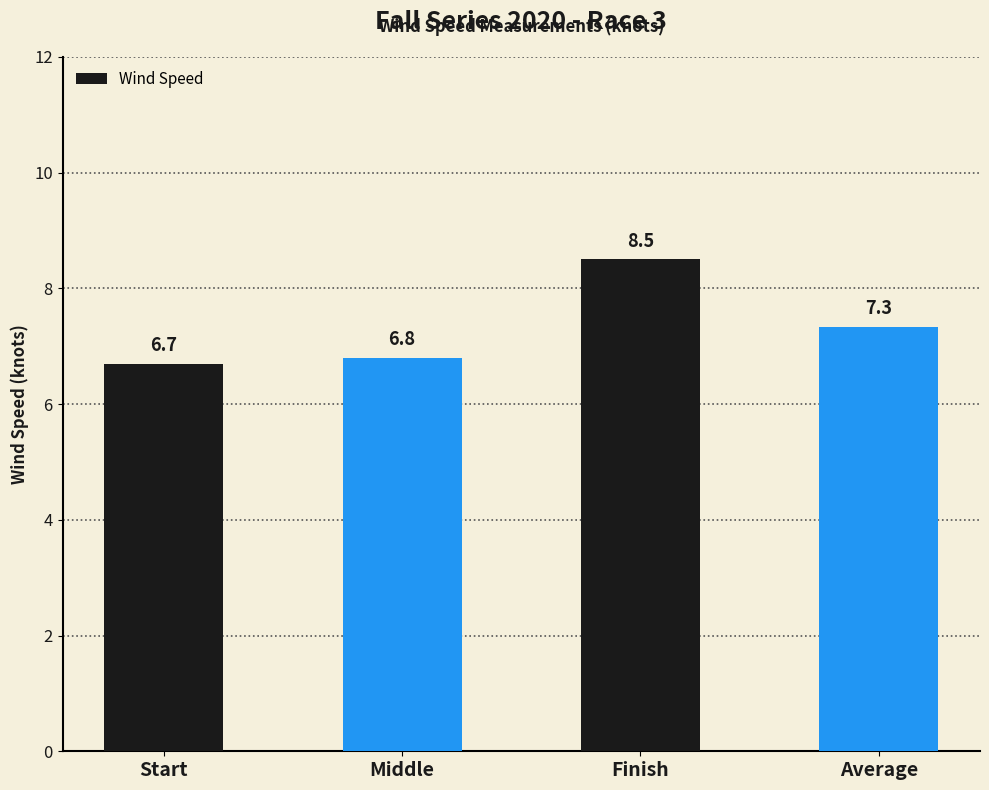

List the labels in order of value, smallest first.

Start, Middle, Average, Finish